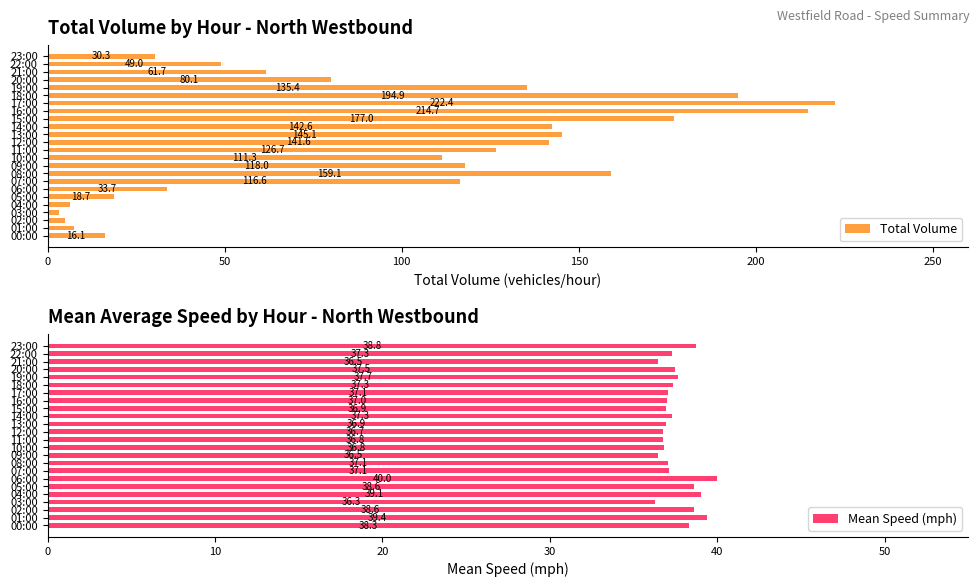

True or false: Total Volume has a value of 3.1 at 03:00.

True